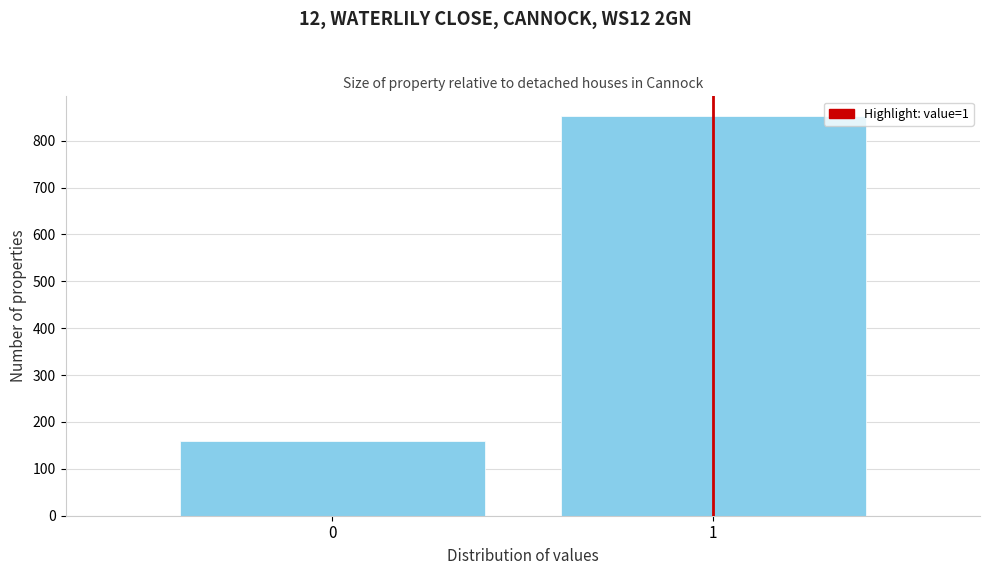

Reading left to right, extract all data points from this chart.

0=159	1=852